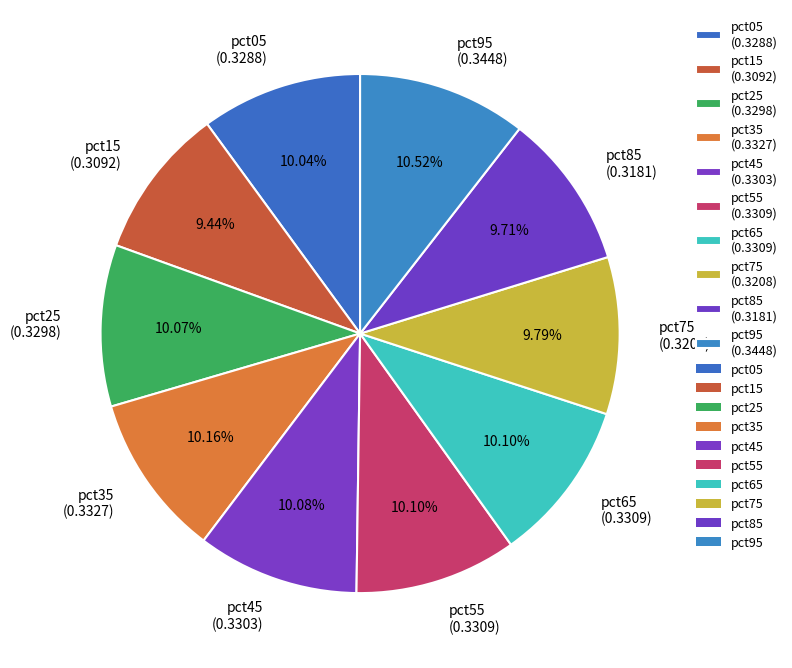

To the nearest percent, what percentage of the pie is pct85?

10%